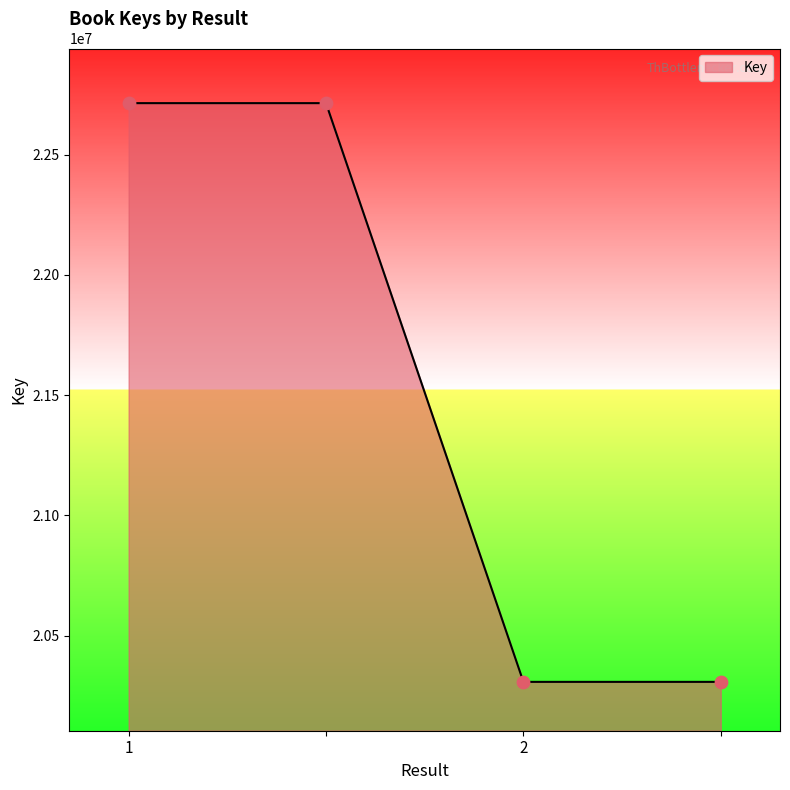

True or false: there are more than 1 points higher than both neighbors.

False